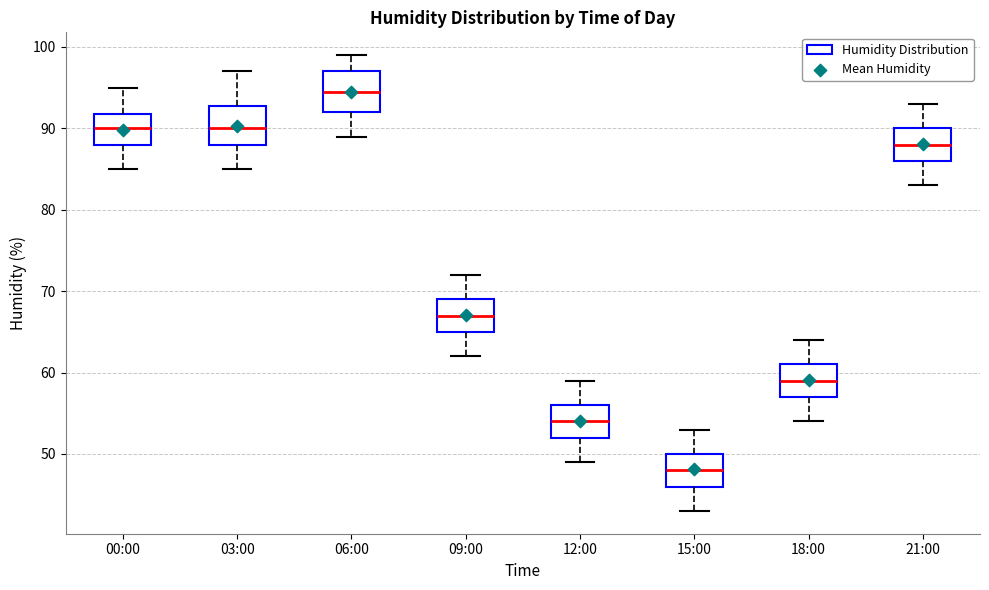

Where does the median line of the box for 06:00 sit on the y-axis? The values are not printed on the chart, so give them approximately, as read against the axis.

95